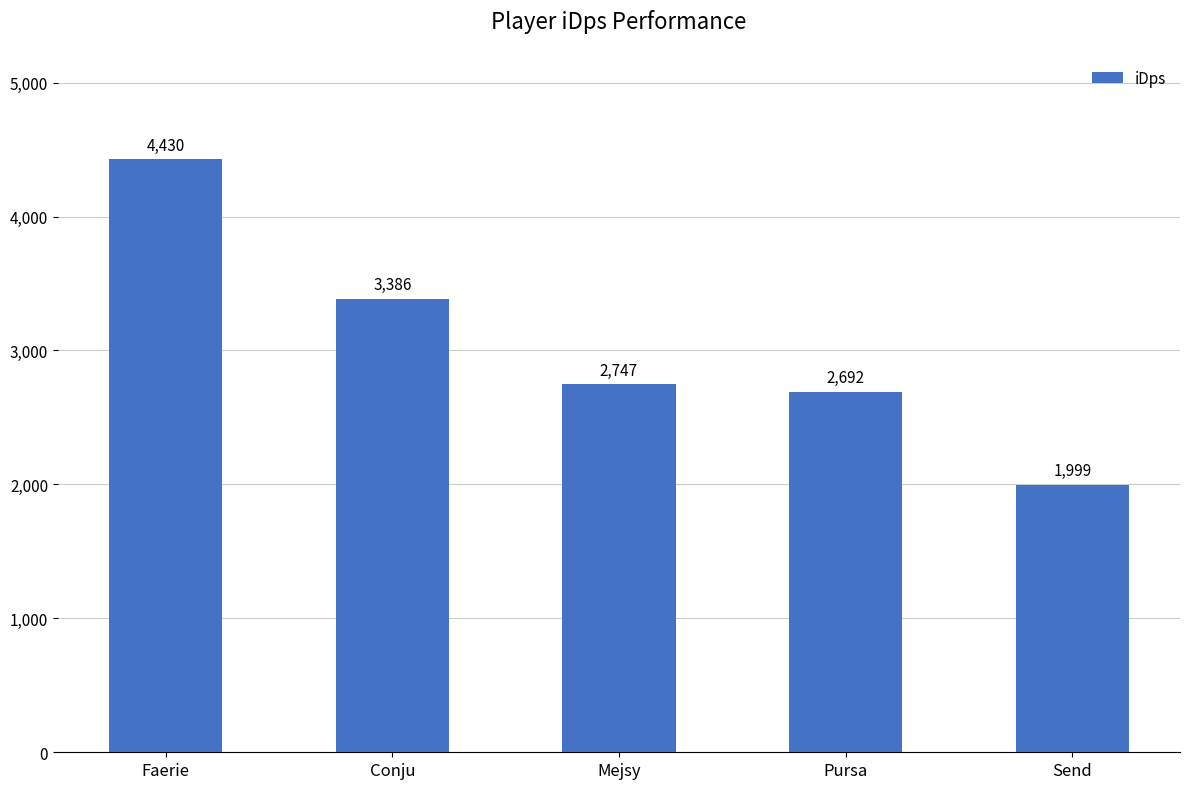

The chart shows a value of 3596.6 at Mejsy. True or false?

False